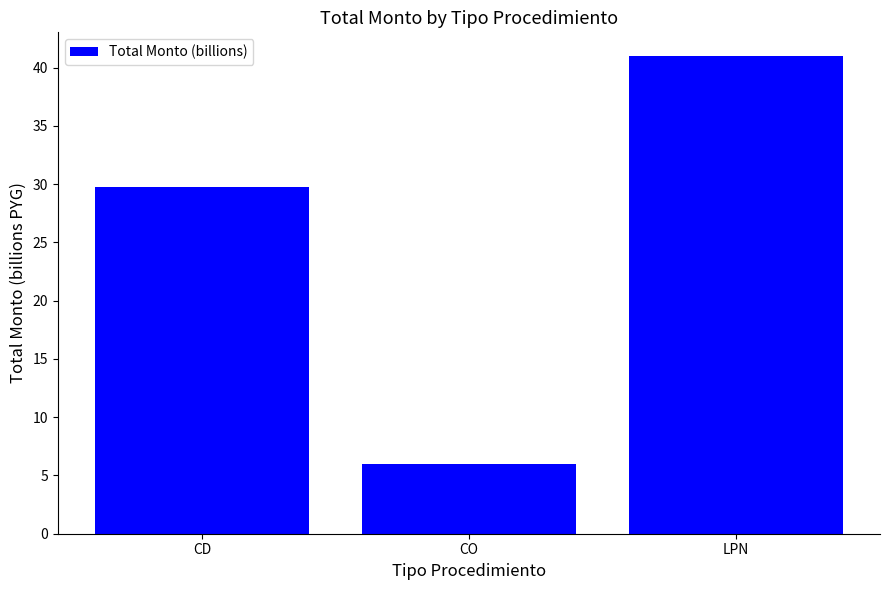

What is the smallest value displayed?

6.0